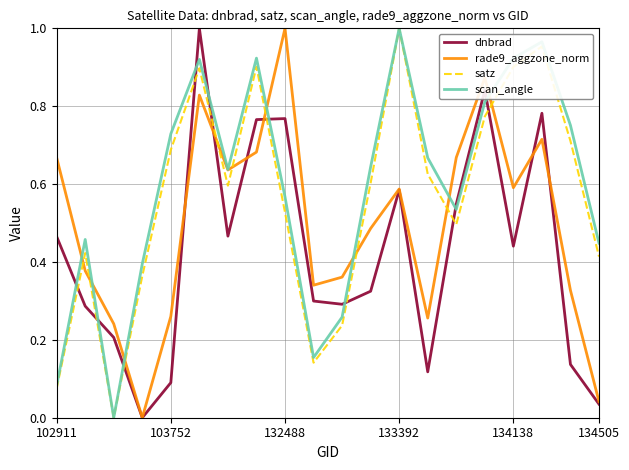

Rank the series by their average value, from highest to lowest.

scan_angle, satz, rade9_aggzone_norm, dnbrad